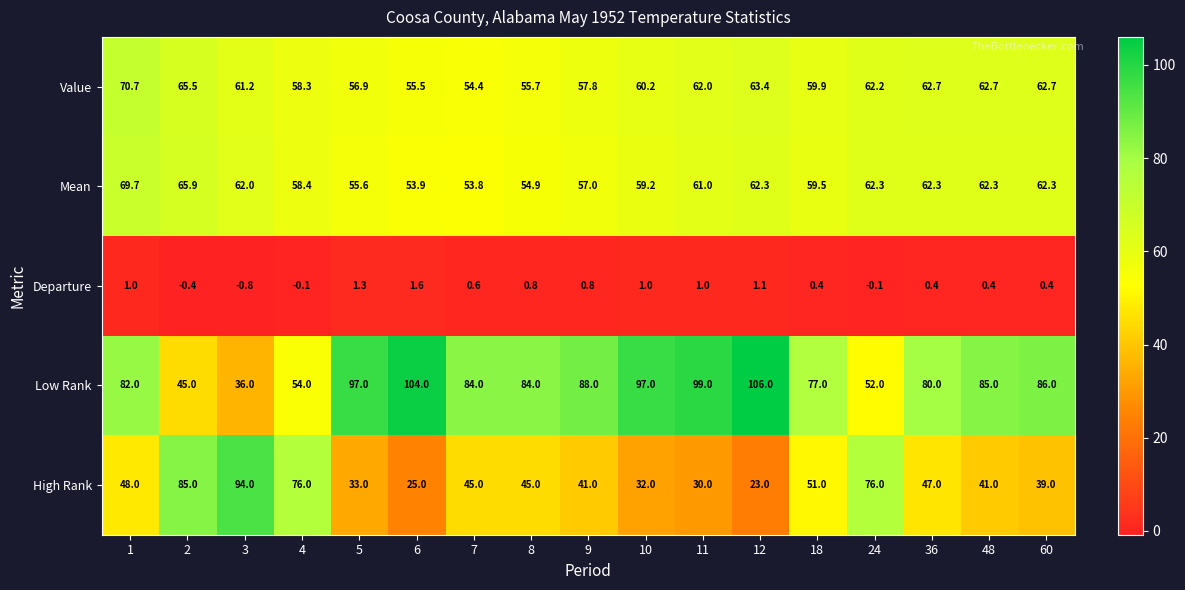

At which label is Low Rank closest to 71?

18